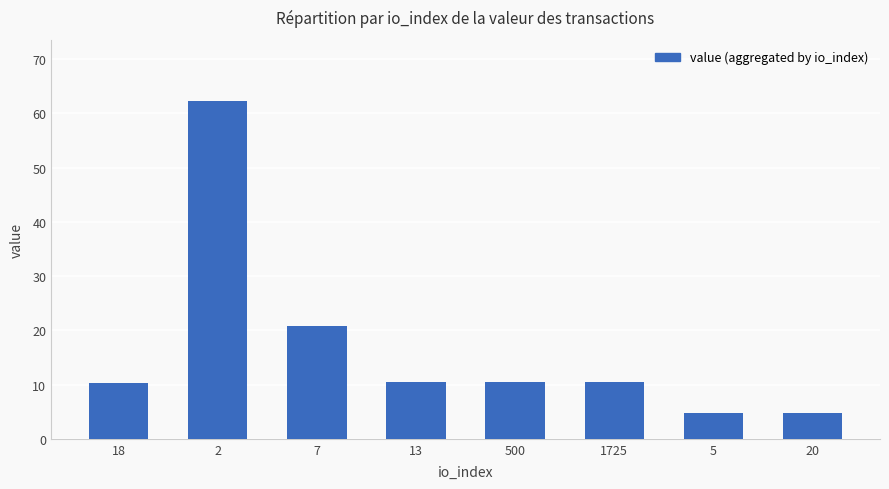

What is the label of the 4th bar from the right?

500